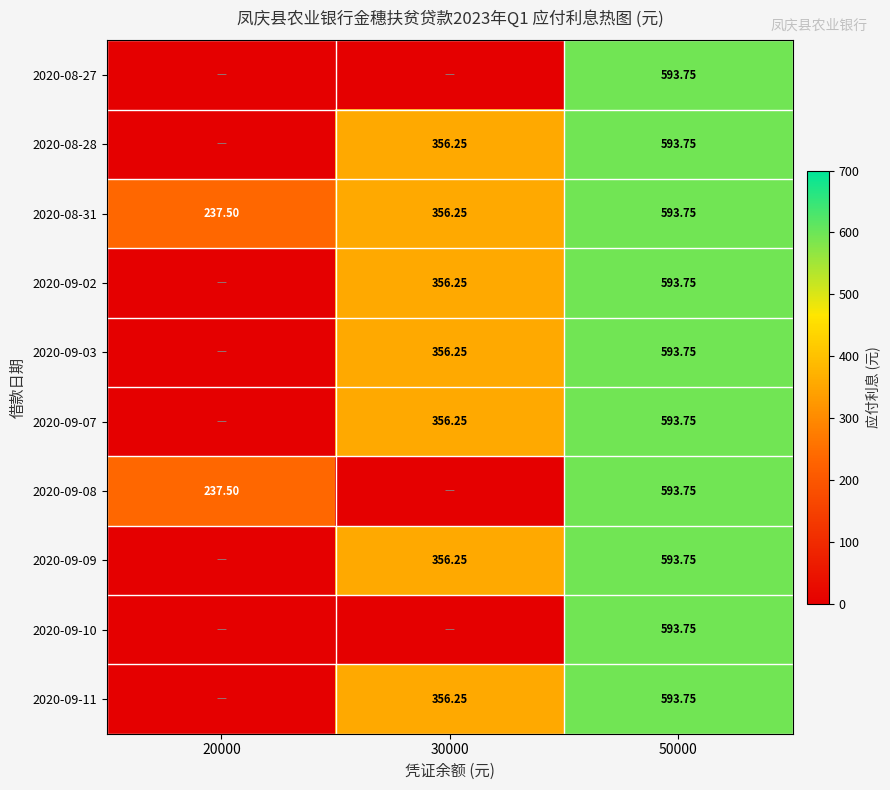

At which label does 2020-09-11 first exceed 356?

30000